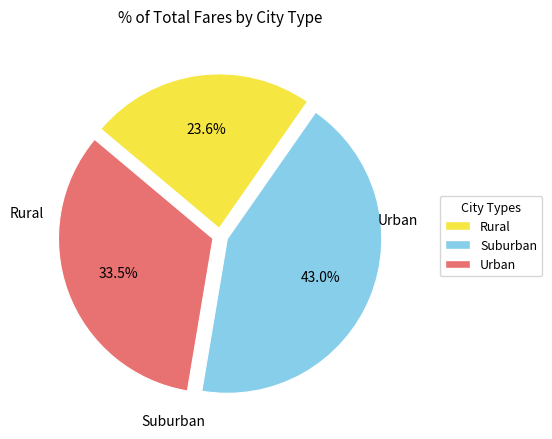

Is there any slice that represents more than half of the pie?

No